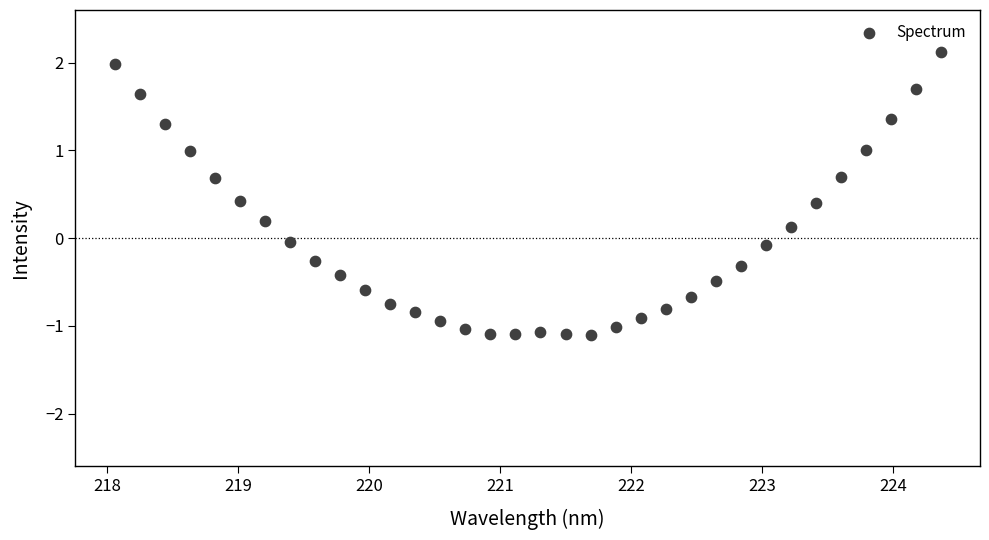

What is the range of X values (max minus min)?

6.3